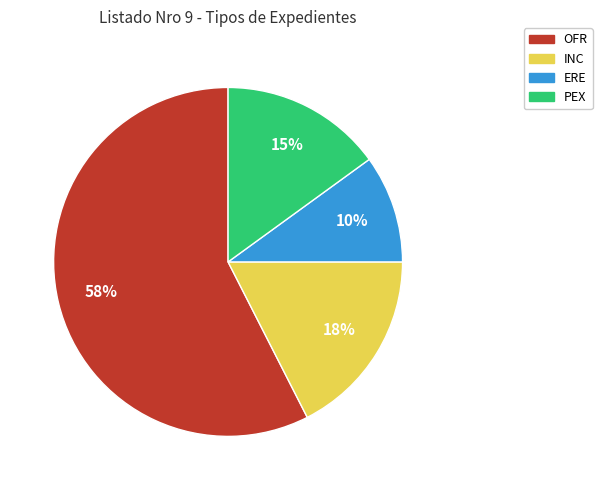

How many segments does this pie chart have?

4